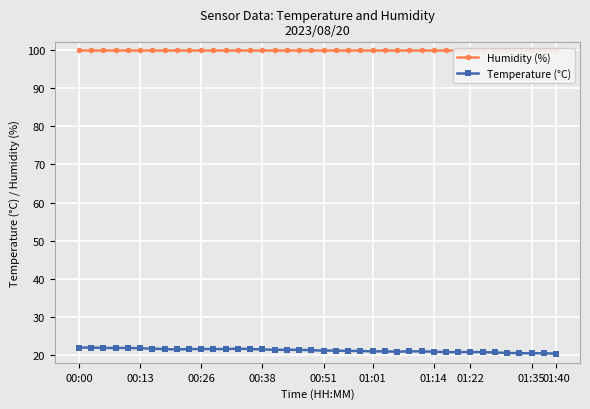

What is the difference between the highest and lowest values at 11?

78.3